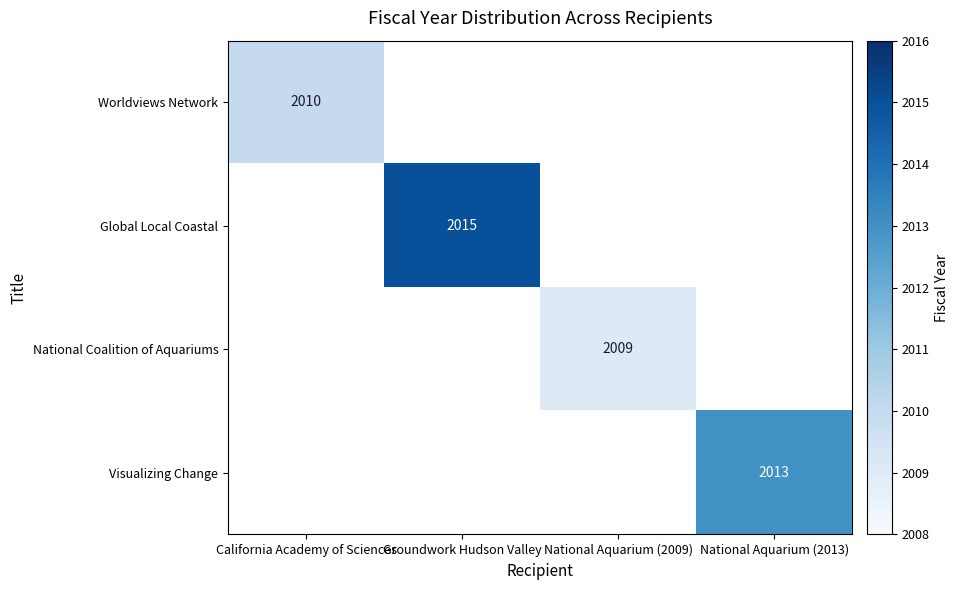

Which category has the lowest value across all series?

National Aquarium (2009)